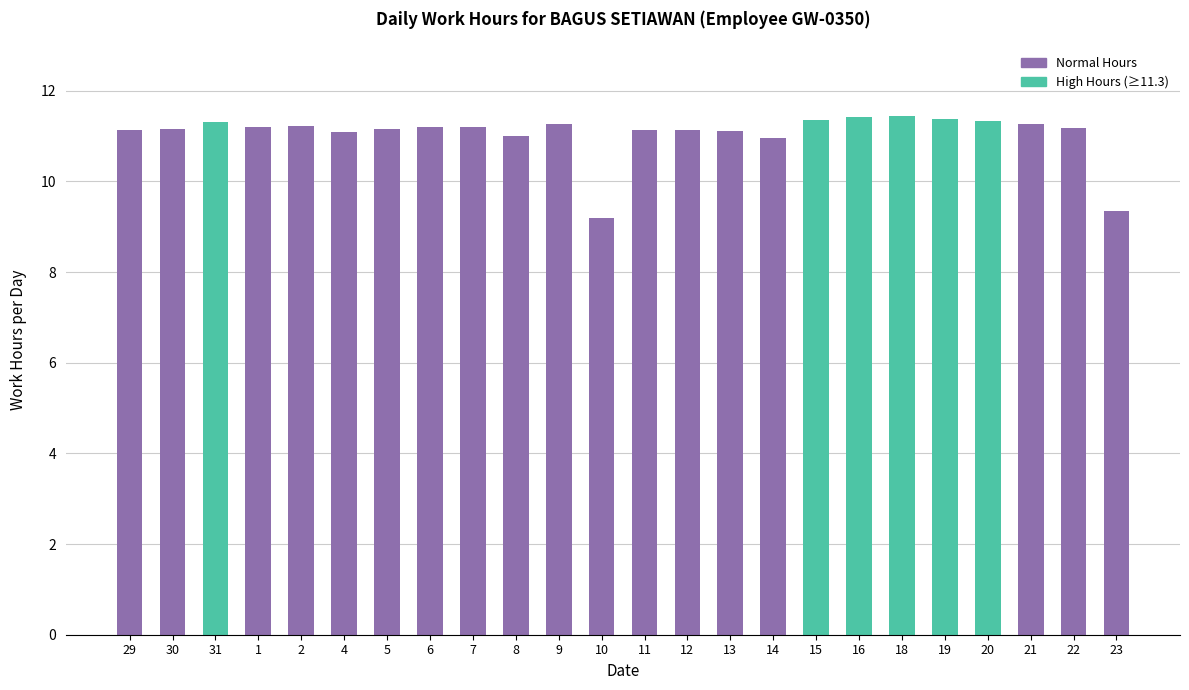

Which category has the lowest value across all series?

10